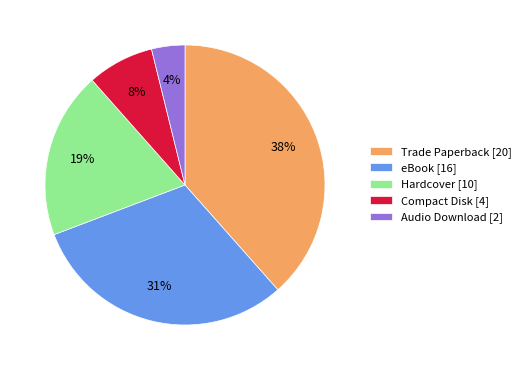

To the nearest percent, what is the average slice percentage?

20%